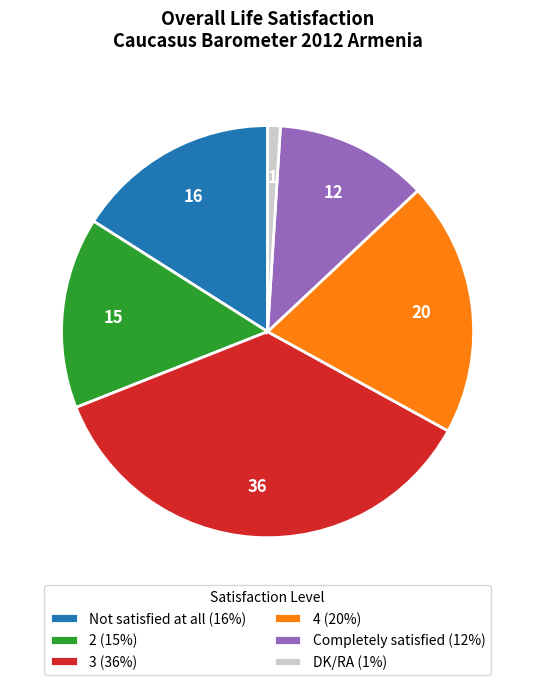

Do Completely satisfied (12%) and 2 (15%) together represent more than half of the pie?

No